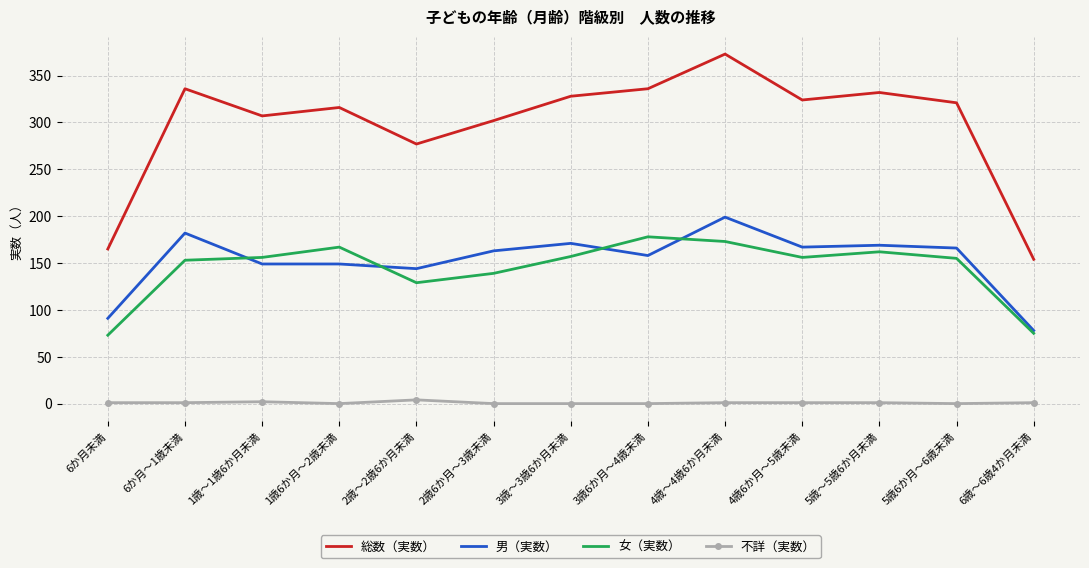

What is the average value of the 総数（実数） series?

298